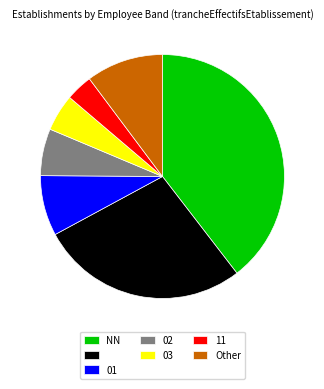

Does any single category account for the majority?

No